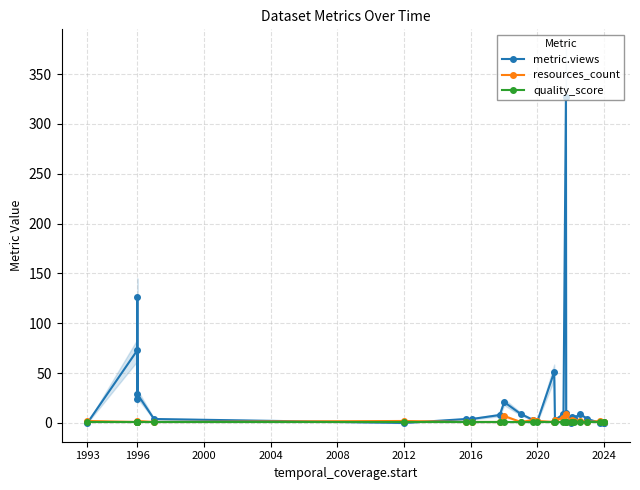

How many interior local valleys does the quality_score series have?

3